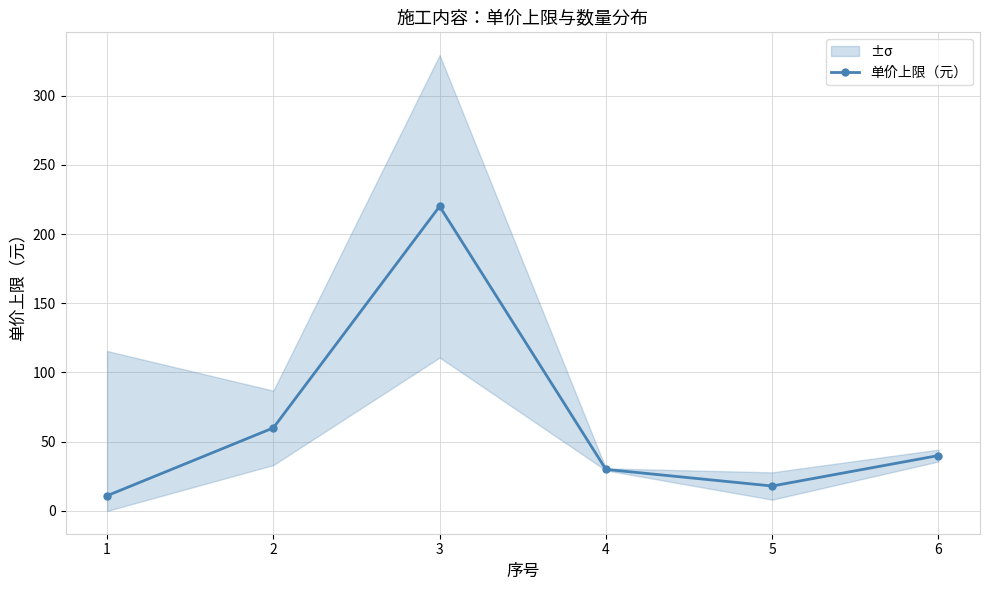

Rank the categories by value from lowest to highest.

1, 5, 4, 6, 2, 3